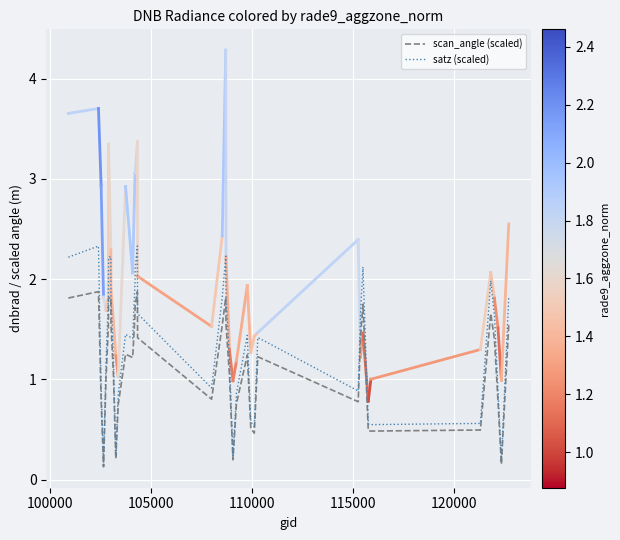

What is the highest value of the satz (scaled) series?

2.3